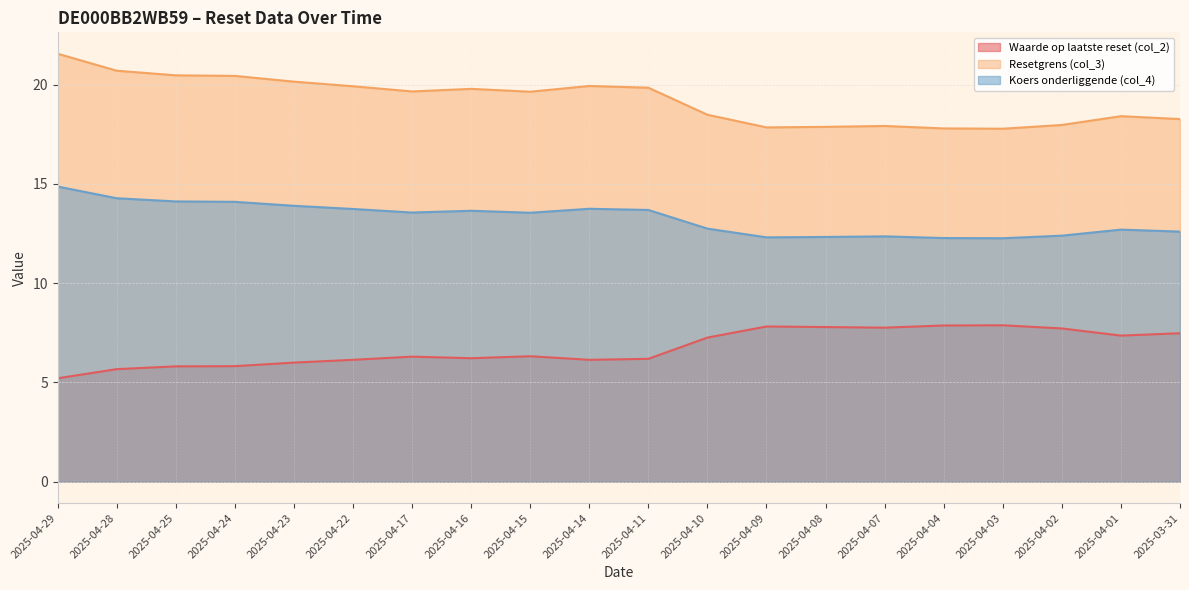

What position from the right is 2025-04-01?

2